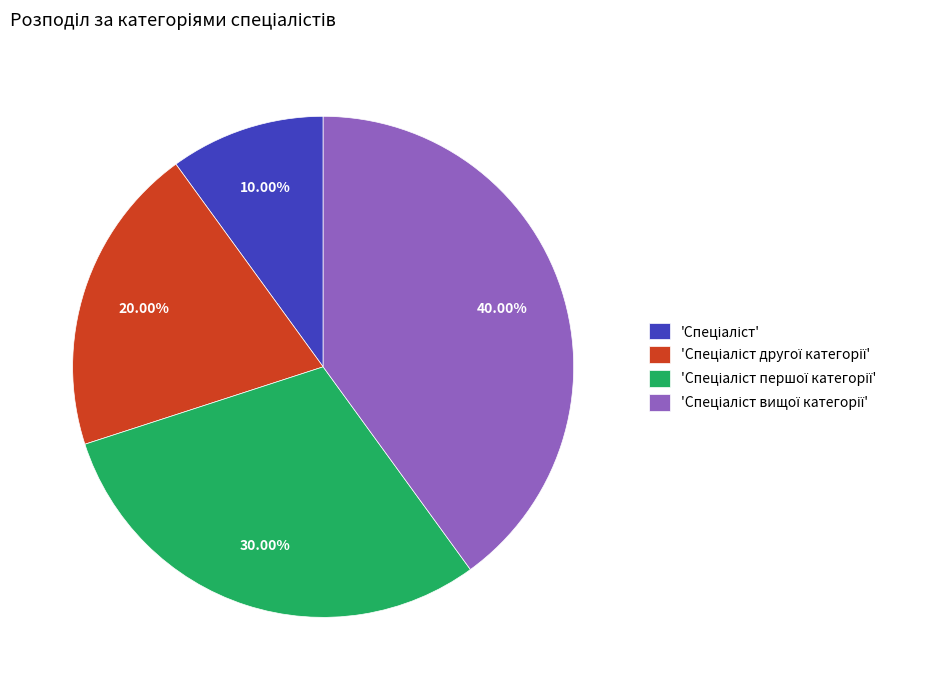

Is there a majority slice in this chart?

No